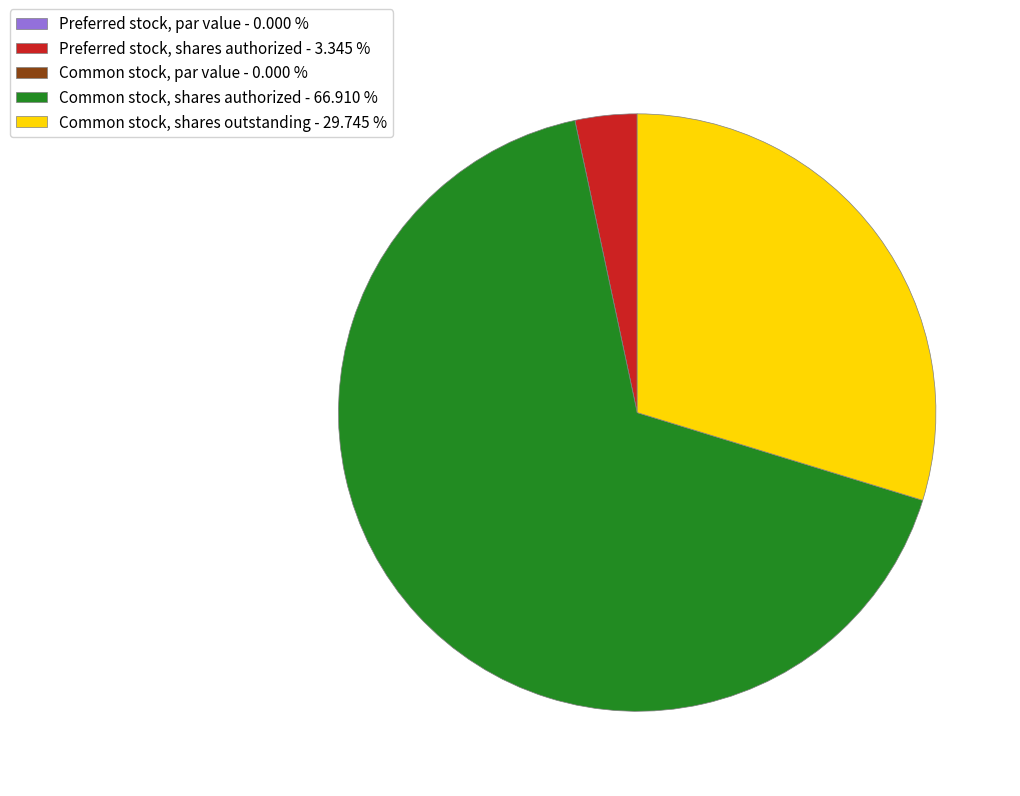

Is there any slice that represents more than half of the pie?

Yes